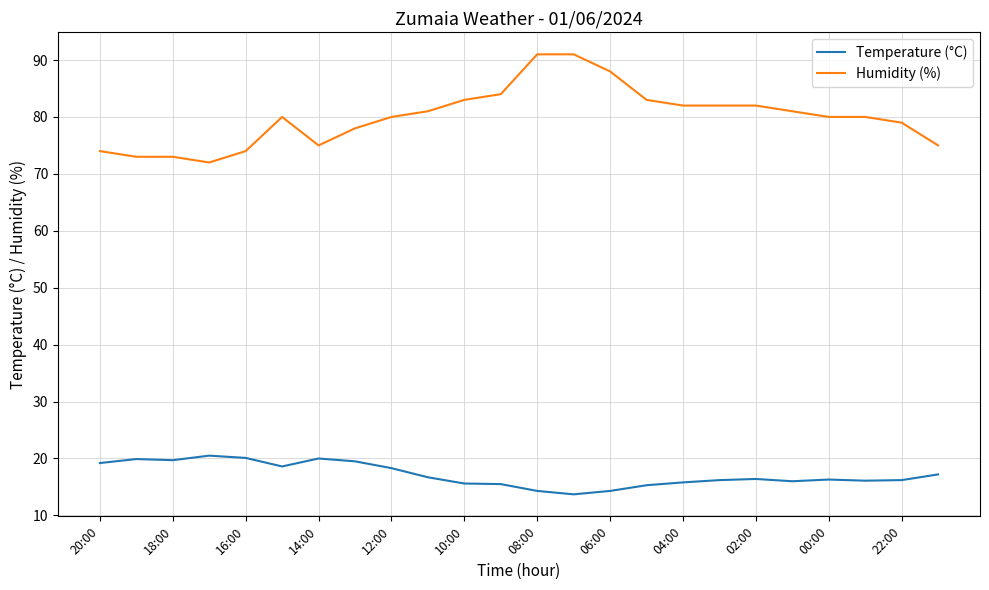

Which series has the largest total across all categories?

Humidity (%)